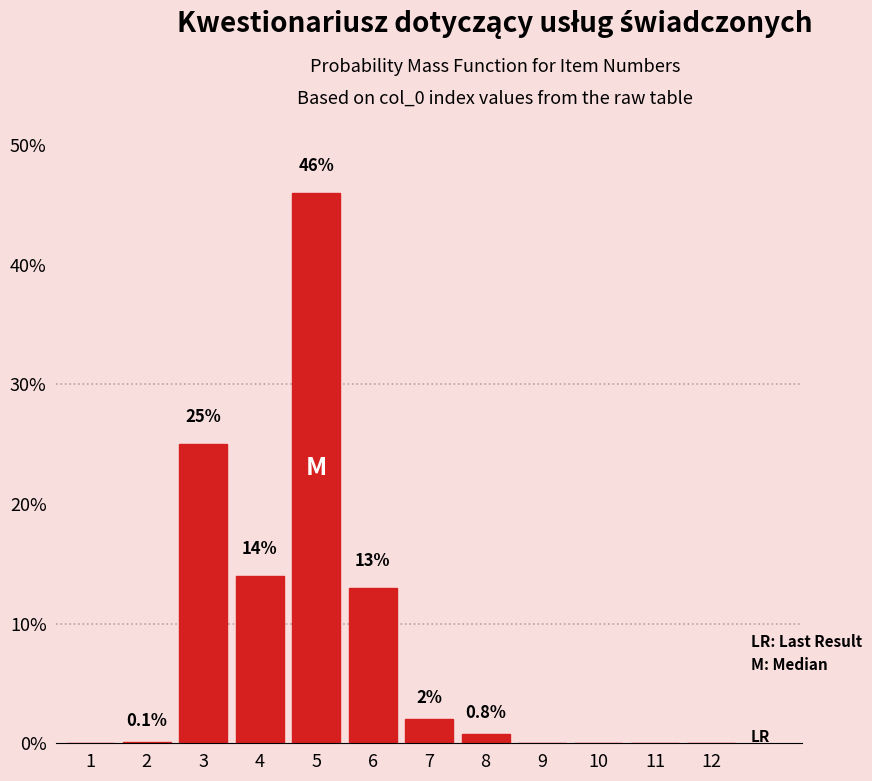

Reading left to right, transcribe all the data shown in this chart.

1=0.0	2=0.1	3=25.0	4=14.0	5=46.0	6=13.0	7=2.0	8=0.8	9=0.0	10=0.0	11=0.0	12=0.0